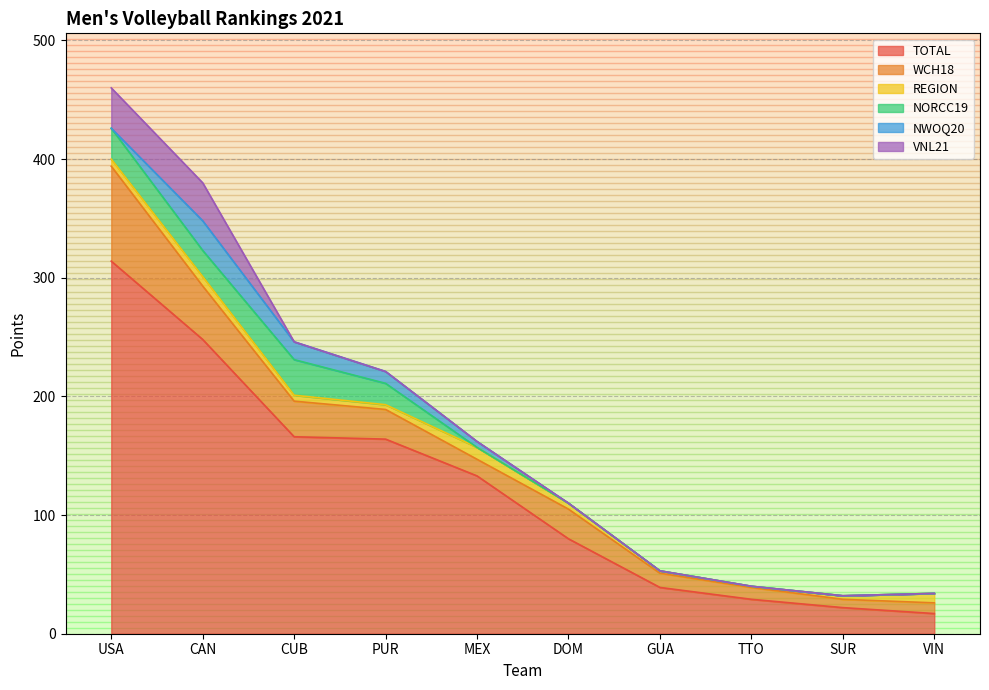

Between DOM and PUR, which is larger?

PUR